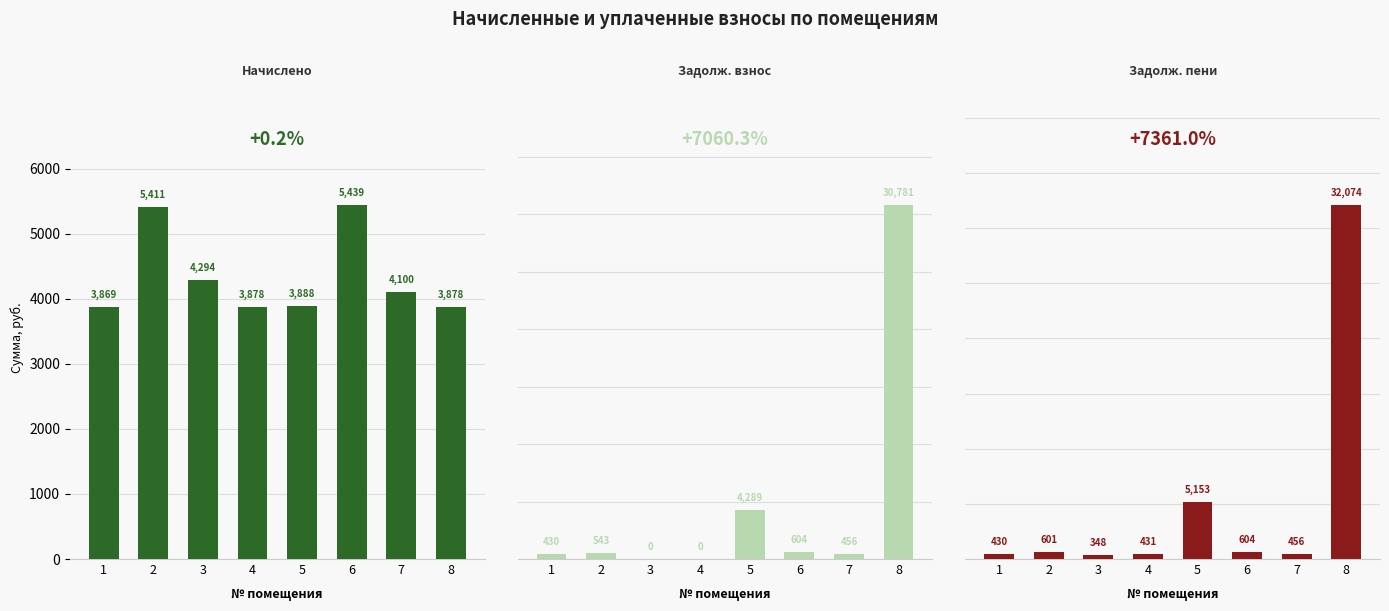

Reading right to left, list all the values displayed in this chart.

начислено: 8=3878.3	7=4099.9	6=5438.8	5=3887.6	4=3878.3	3=4293.8	2=5411.2	1=3869.0
задолженность (взнос): 8=30781.3	7=455.5	6=604.3	5=4289.4	4=0.4	3=0.0	2=542.6	1=429.9
задолженность (пени): 8=32074.1	7=455.5	6=604.3	5=5153.3	4=430.9	3=348.3	2=601.2	1=429.9